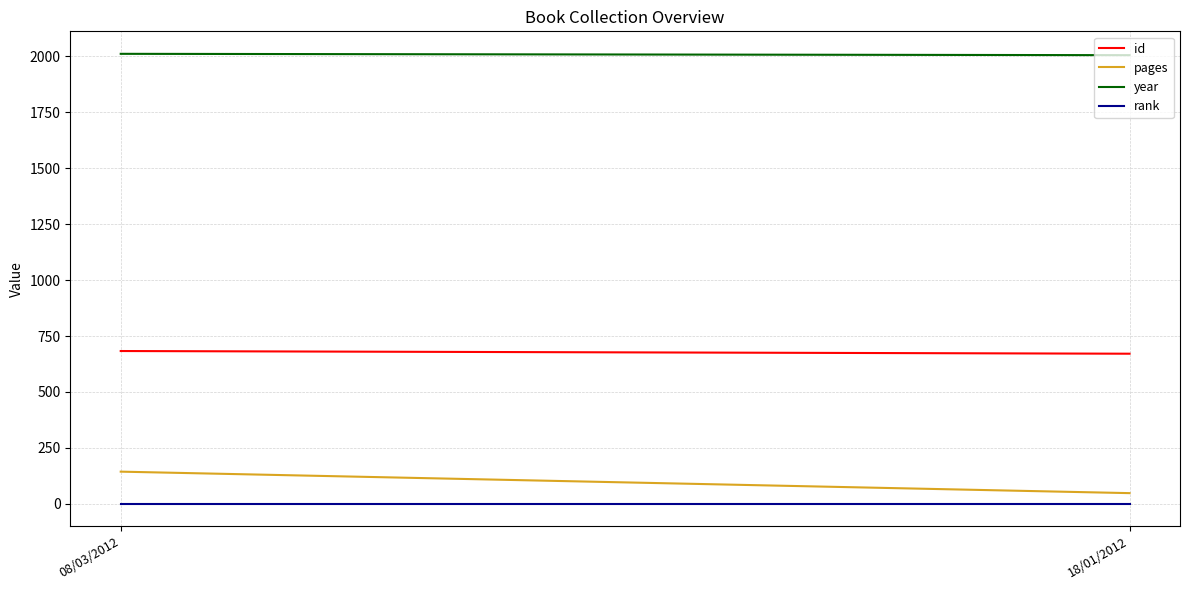

What is the label of the 1st point from the right?

18/01/2012